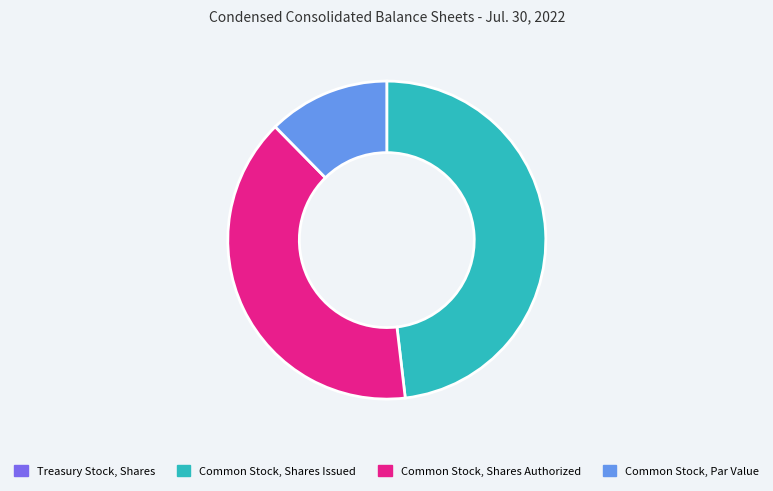

Is there a majority slice in this chart?

No